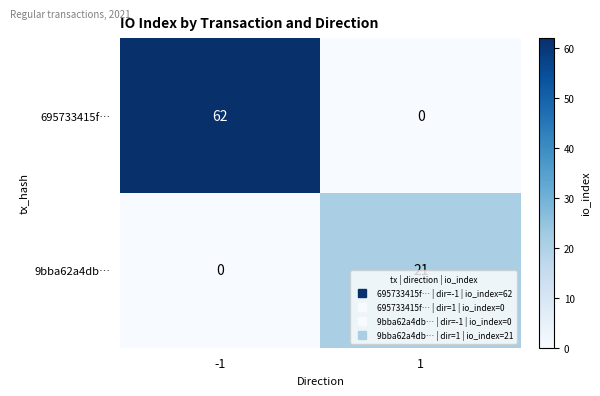

At how many categories does at least one series exceed 9?

2